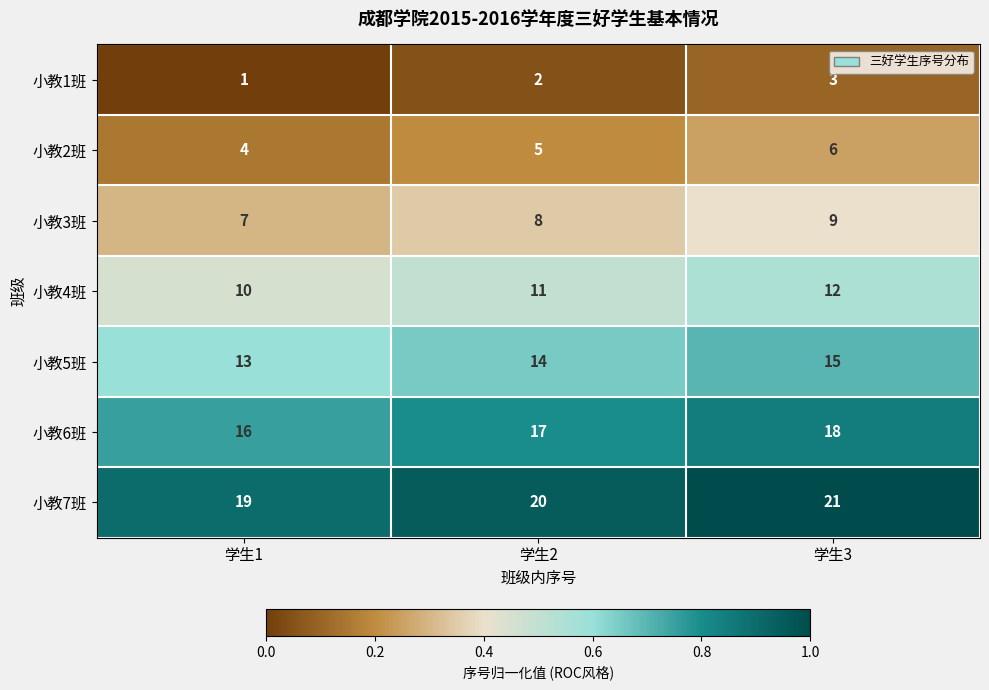

Reading right to left, transcribe all the data shown in this chart.

小教1班: 学生3=3	学生2=2	学生1=1
小教2班: 学生3=6	学生2=5	学生1=4
小教3班: 学生3=9	学生2=8	学生1=7
小教4班: 学生3=12	学生2=11	学生1=10
小教5班: 学生3=15	学生2=14	学生1=13
小教6班: 学生3=18	学生2=17	学生1=16
小教7班: 学生3=21	学生2=20	学生1=19